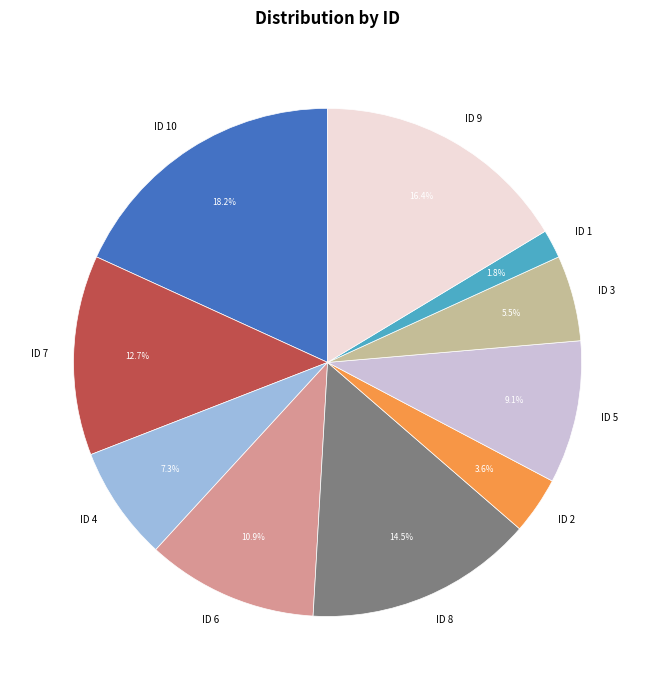

What is the smallest slice in the pie chart?

ID 1